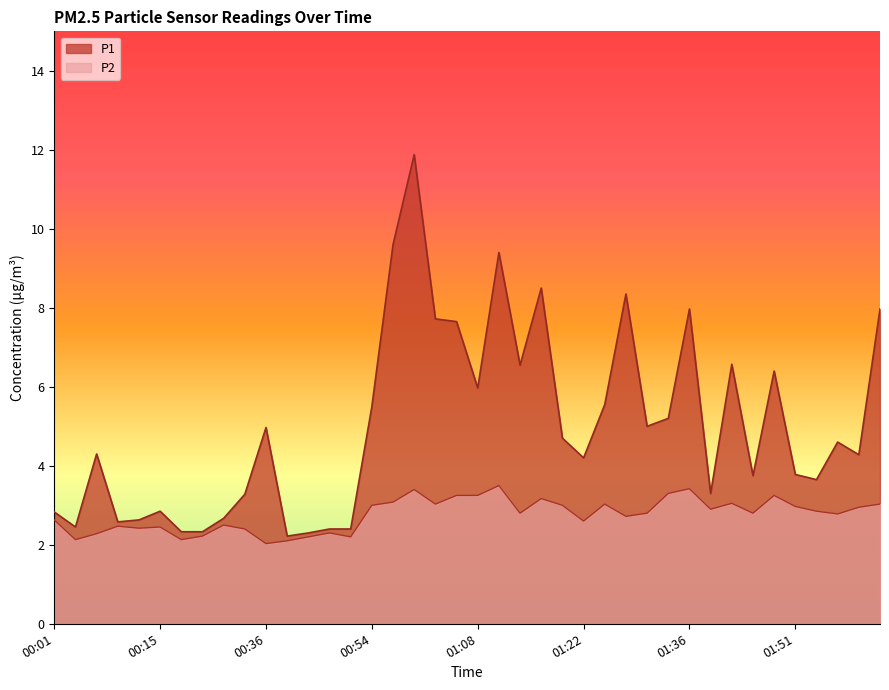

What is the difference between the maximum and minimum values in the P2 series?

1.5